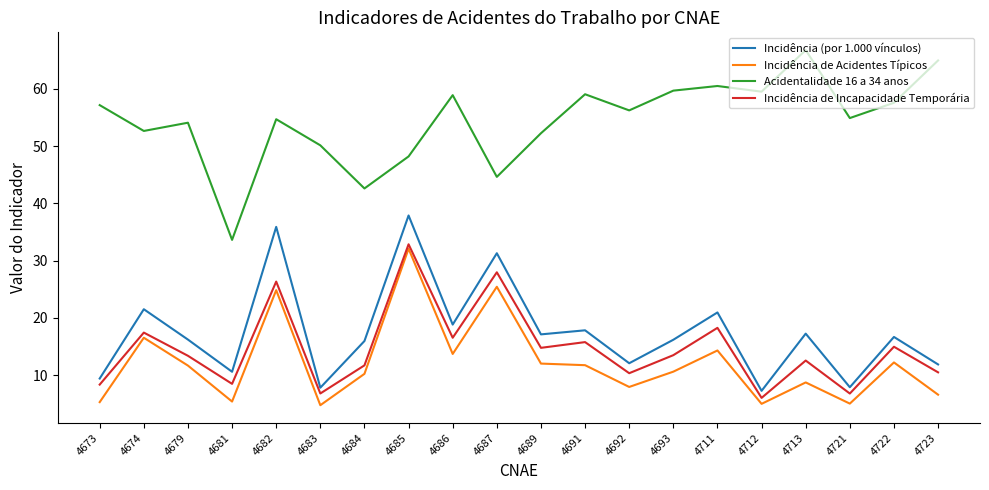

What is the difference between the maximum and minimum values in the Acidentalidade 16 a 34 anos series?

33.1